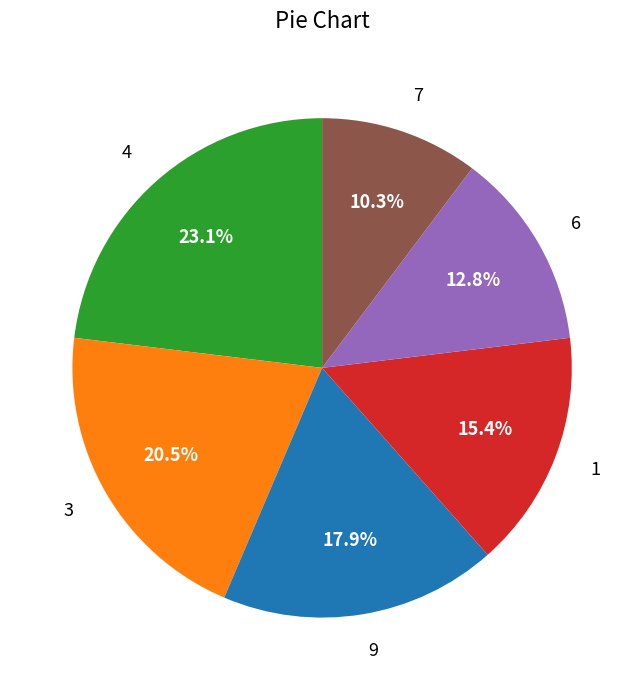

Rank the categories by value from lowest to highest.

7, 6, 1, 9, 3, 4